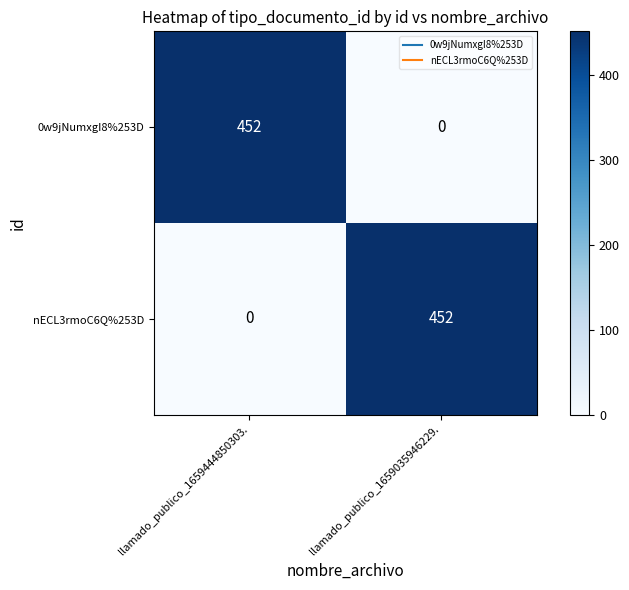

Reading right to left, transcribe all the data shown in this chart.

0w9jNumxgI8%253D: 0	452
nECL3rmoC6Q%253D: 452	0